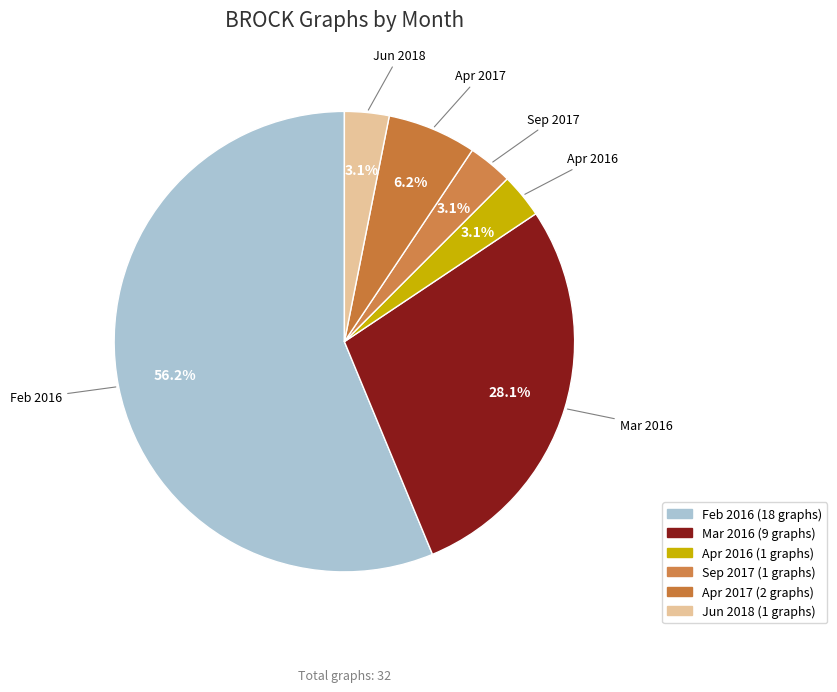

Is there any slice that represents more than half of the pie?

Yes